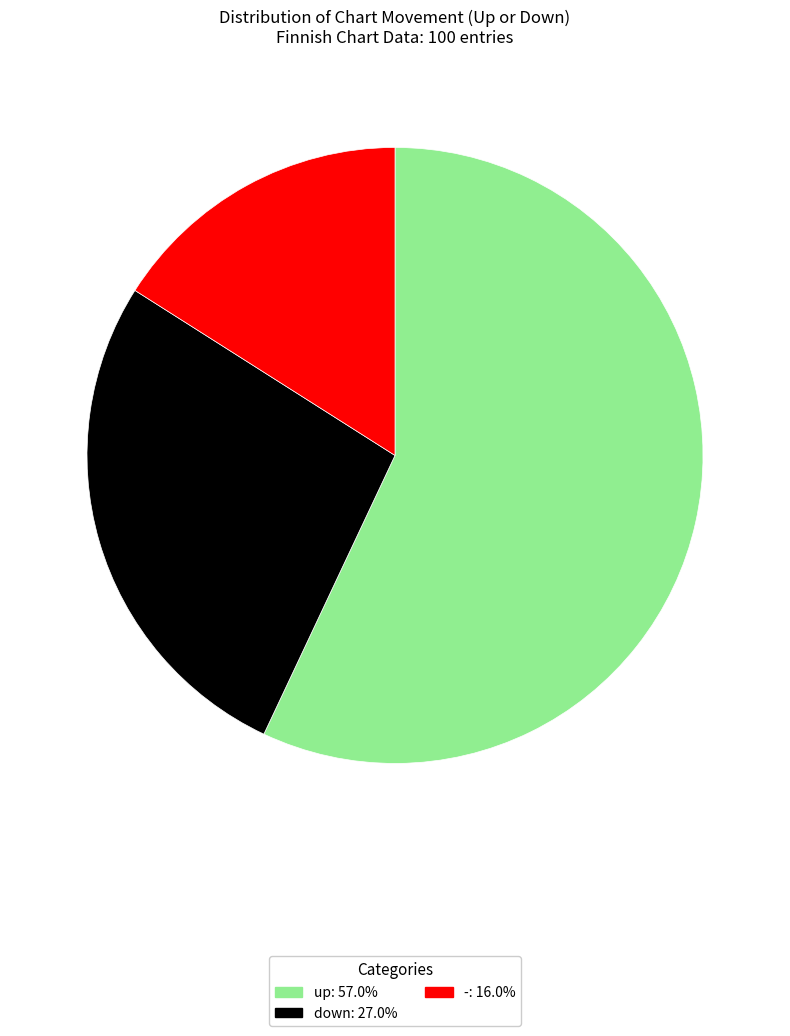

What is the largest slice in the pie chart?

up